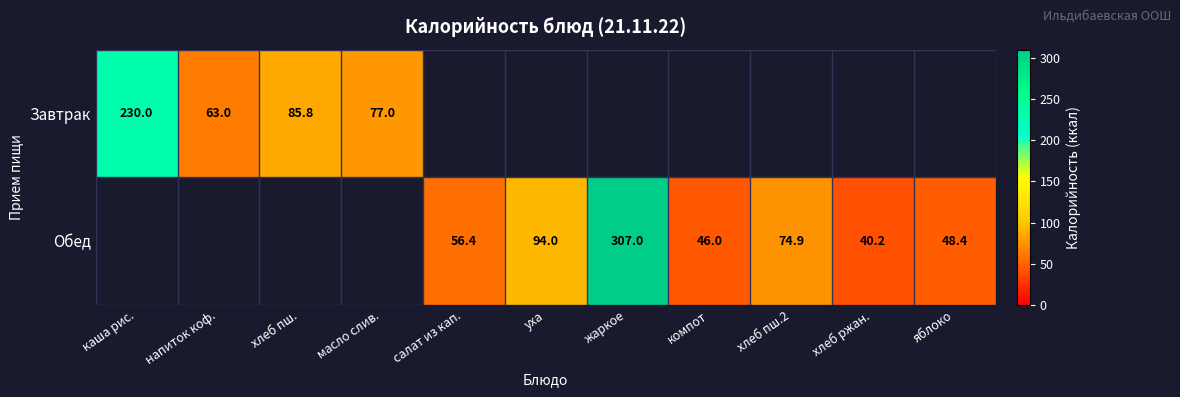

What is the difference between the Обед values at салат из кап. and компот?

10.4